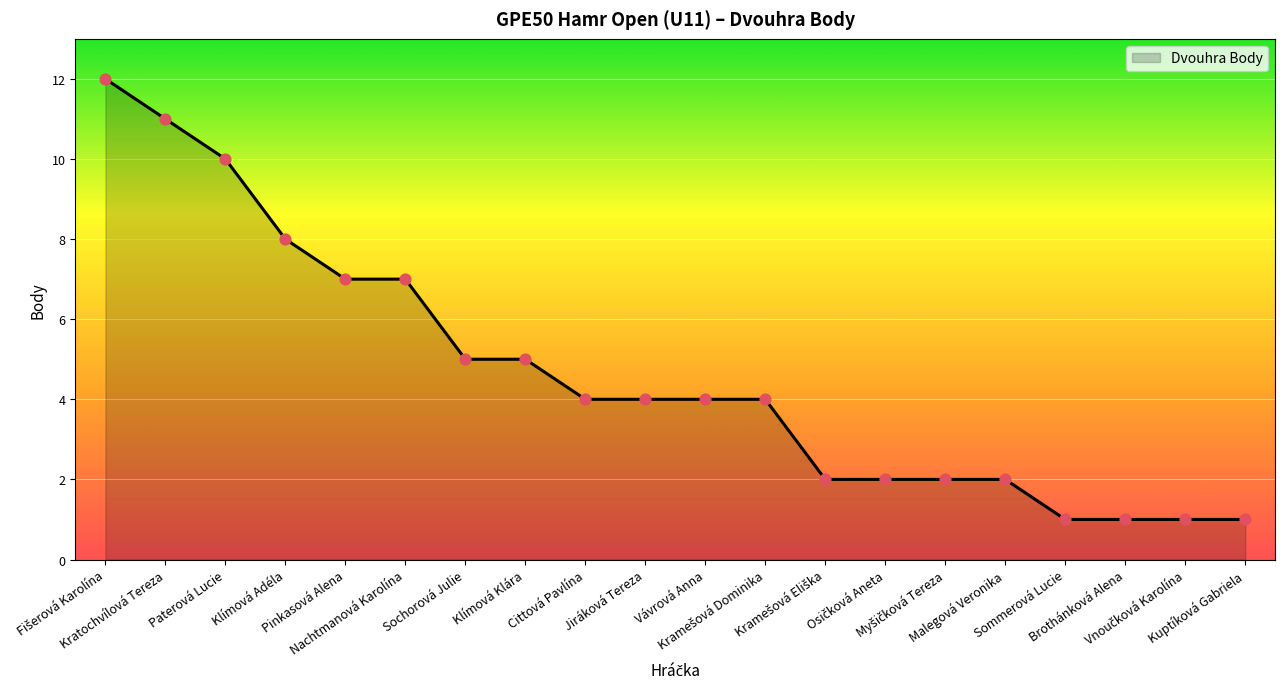

What is the difference between the maximum and minimum values?

11